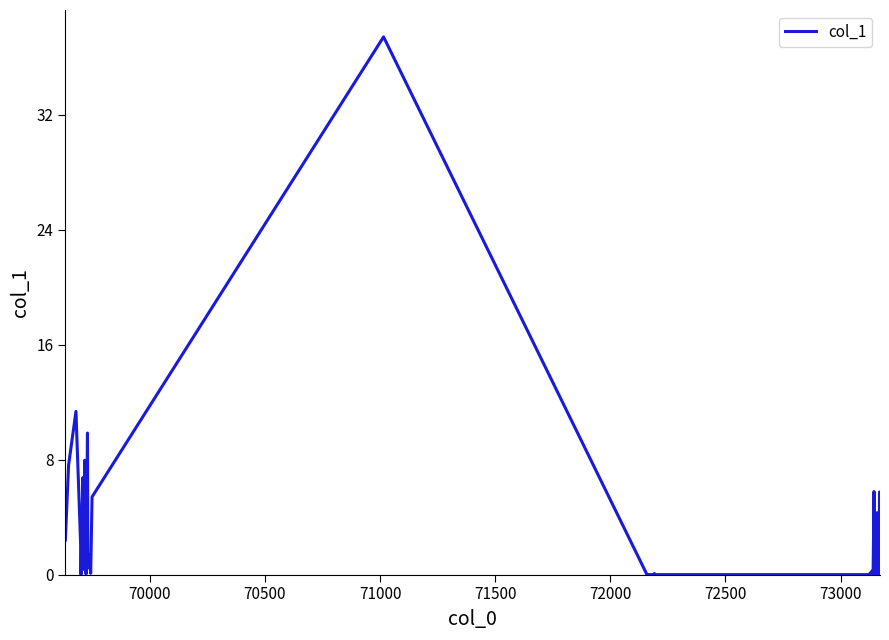

What is the maximum value shown in the chart?

37.4